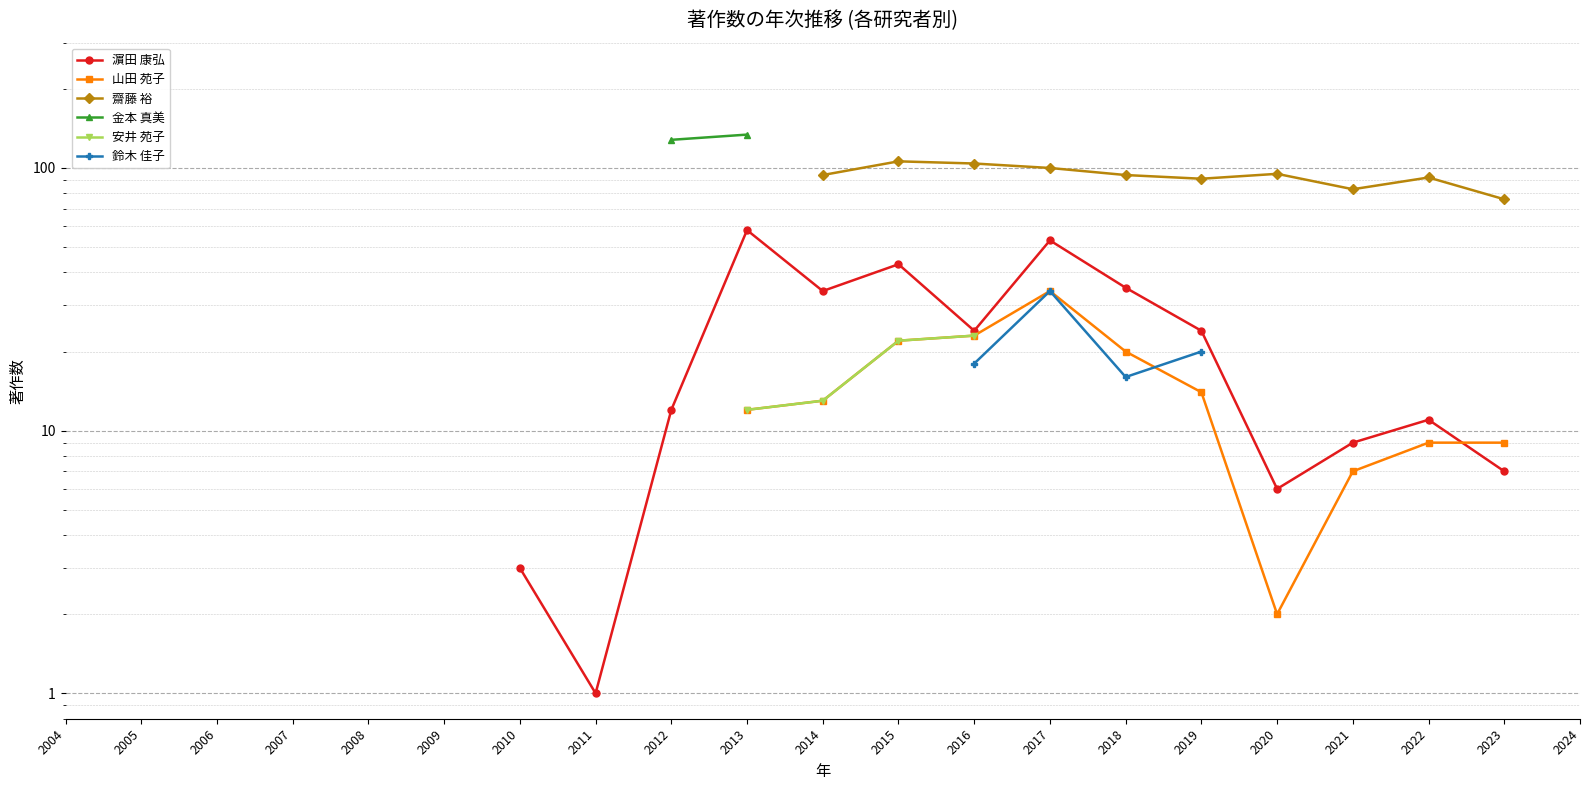

How many data points does each series have?

21